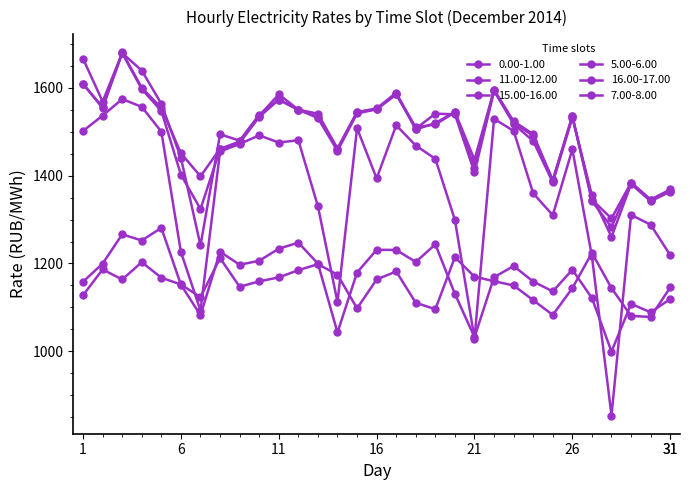

True or false: 7.00-8.00 and 16.00-17.00 cross at least once.

False